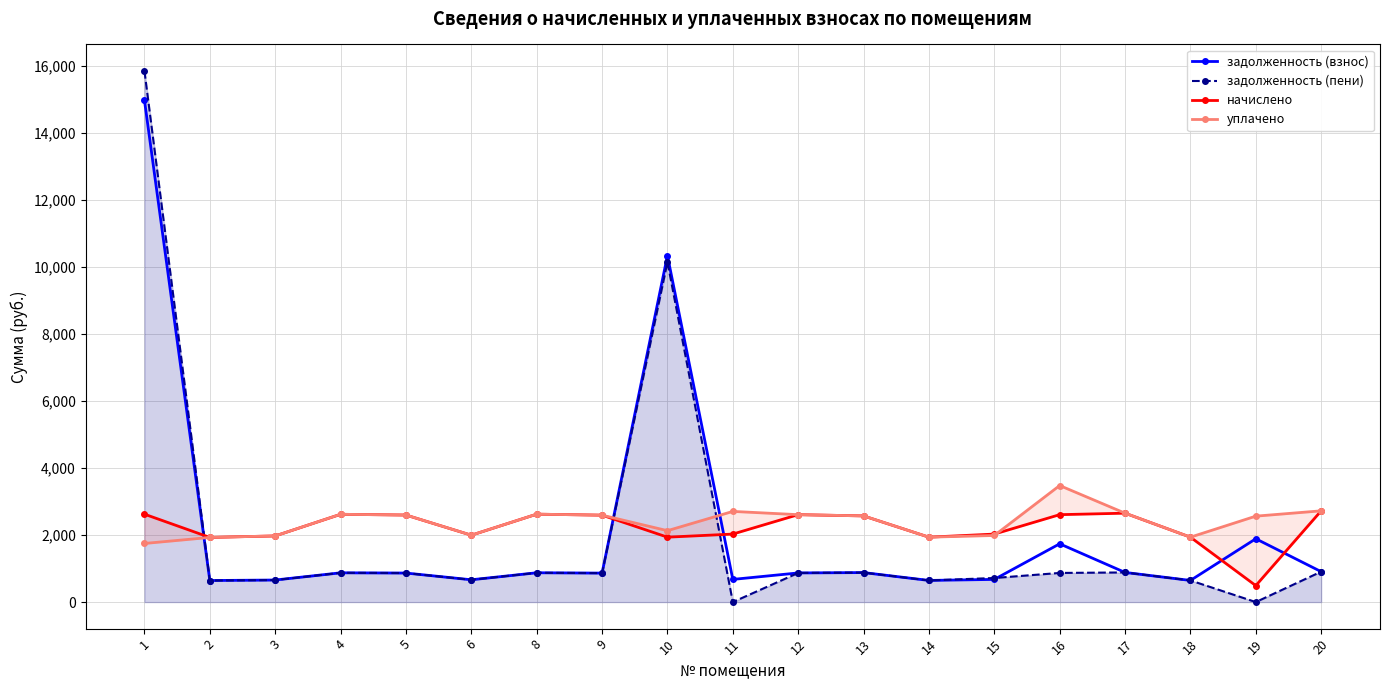

Reading right to left, what are all the values shown in this chart?

задолженность (взнос): 20=907.0	19=1887.9	18=645.3	17=883.6	16=1737.8	15=676.0	14=645.2	13=879.7	12=868.9	11=676.0	10=10332.9	9=864.0	8=873.8	6=664.9	5=865.6	4=872.6	3=657.5	2=642.8	1=14963.6
задолженность (пени): 20=907.0	19=0.0	18=645.3	17=883.6	16=868.9	15=718.0	14=645.2	13=879.7	12=868.9	11=0.0	10=10139.4	9=864.0	8=873.8	6=664.9	5=865.6	4=872.6	3=657.5	2=642.8	1=15837.4
начислено: 20=2721.0	19=490.9	18=1935.7	17=2650.9	16=2606.7	15=2027.8	14=1935.7	13=2569.8	12=2606.7	11=2027.8	10=1935.7	9=2592.0	8=2621.5	6=1994.7	5=2595.7	4=2617.8	3=1972.6	2=1928.3	1=2621.5
уплачено: 20=2721.0	19=2562.3	18=1935.7	17=2650.9	16=3475.6	15=1985.8	14=1935.7	13=2569.8	12=2606.7	11=2703.8	10=2129.3	9=2592.0	8=2621.5	6=1994.7	5=2595.7	4=2617.8	3=1972.6	2=1928.3	1=1747.6